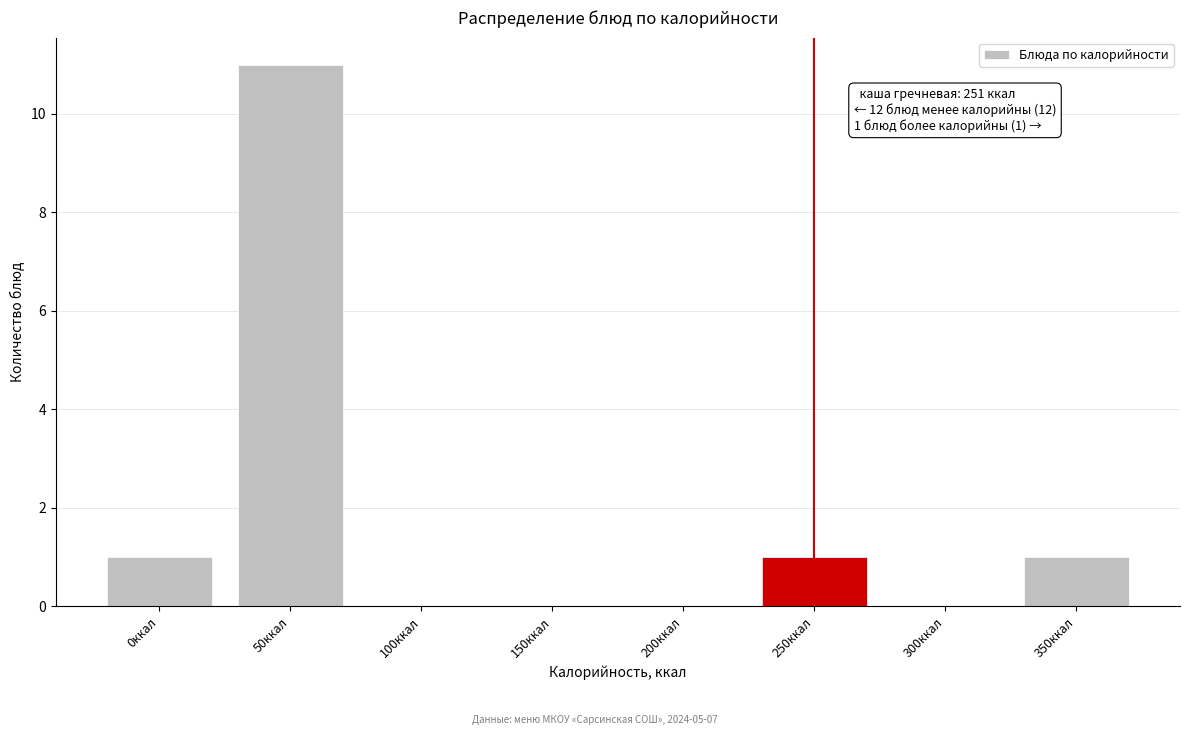

Reading left to right, list all the values displayed in this chart.

0ккал=1	50ккал=11	100ккал=0	150ккал=0	200ккал=0	250ккал=1	300ккал=0	350ккал=1